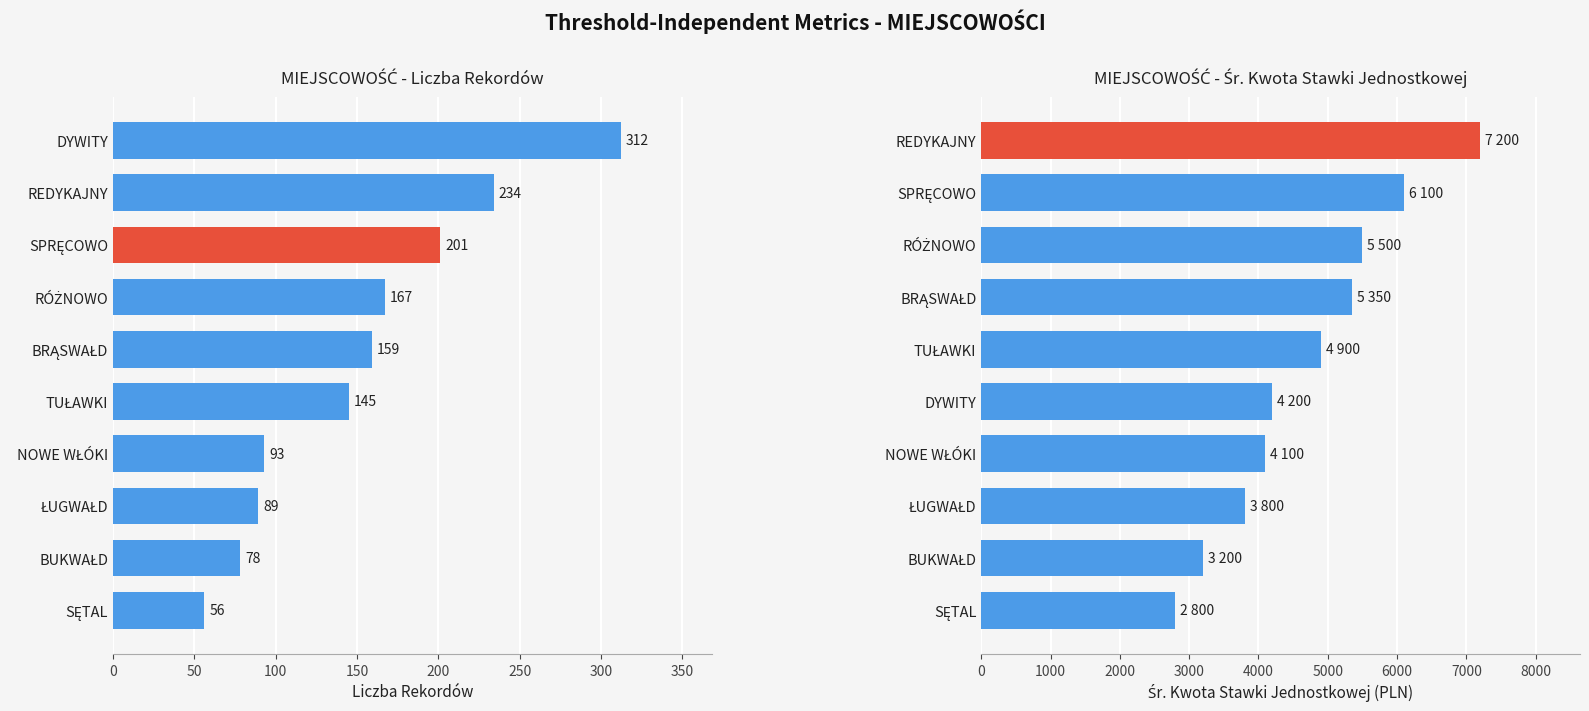

What position from the left is 350?

8